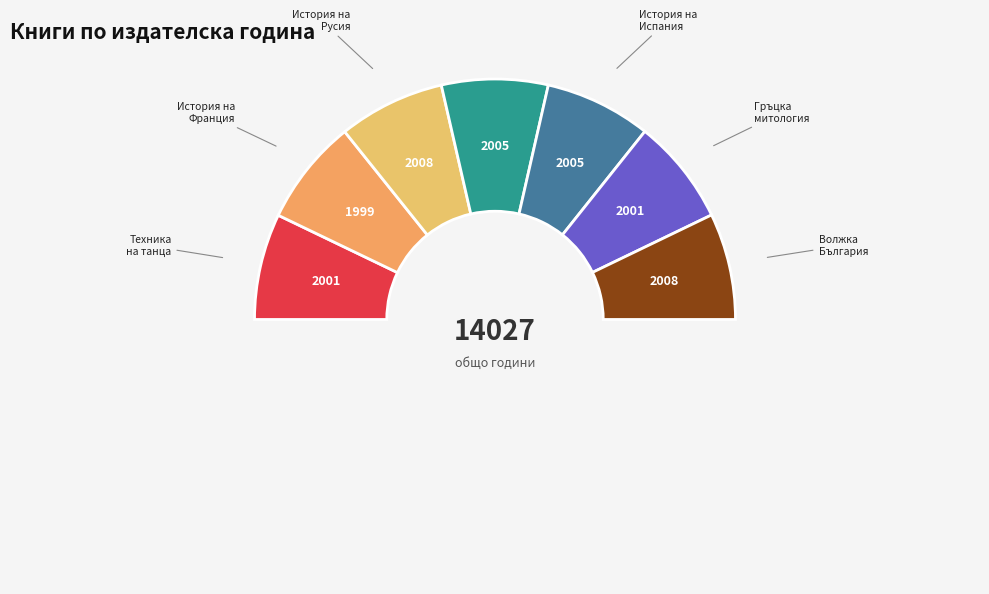

True or false: Техника на танца accounts for 14% of the total.

True